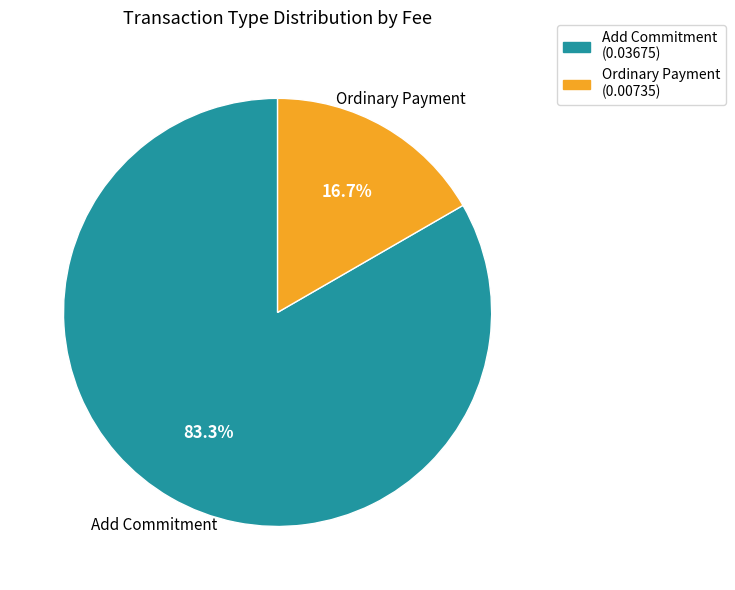

Which slice is the largest?

Add Commitment